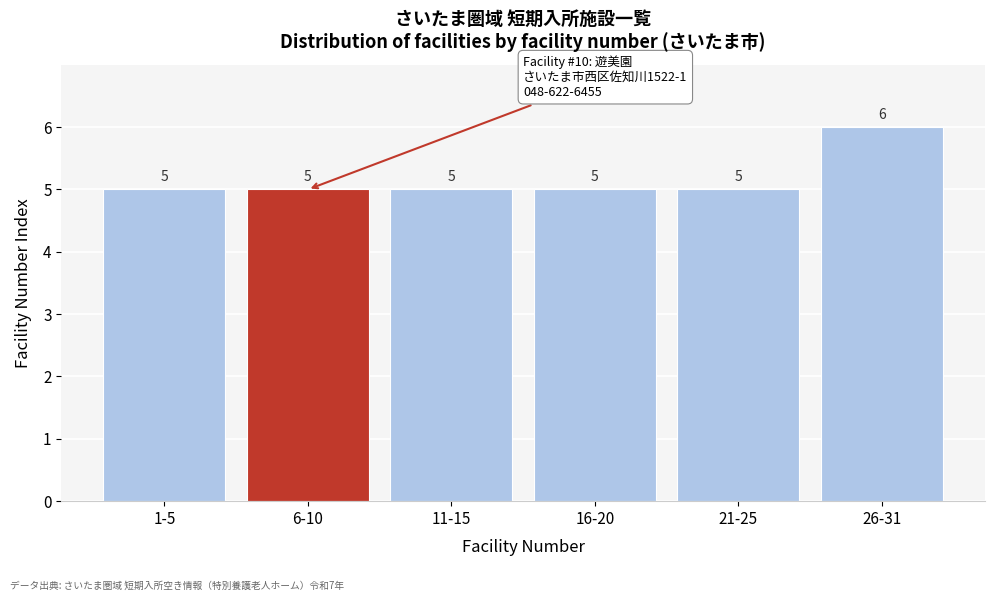

Reading left to right, extract all data points from this chart.

5	5	5	5	5	6